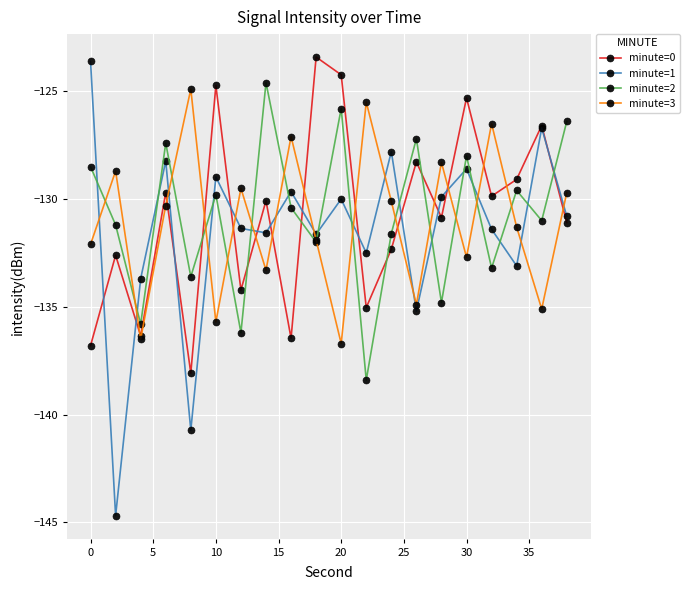

True or false: minute=2 and minute=0 cross at least once.

True